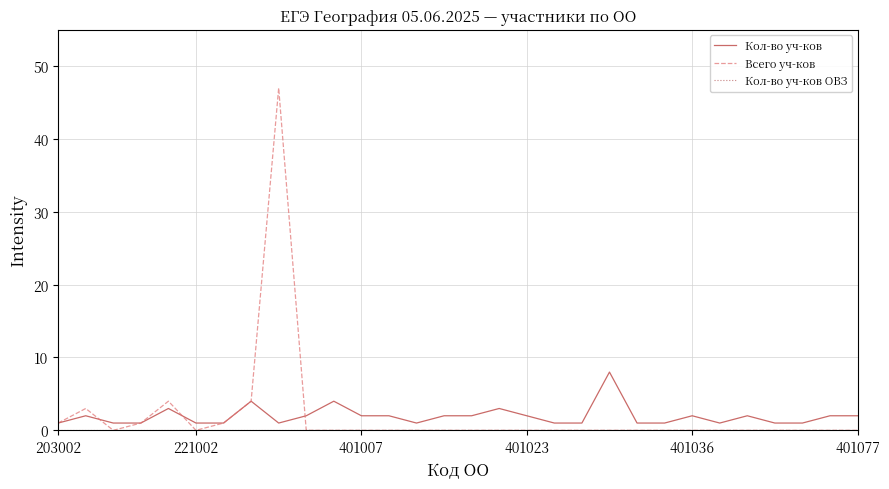

Which series has the widest spread of values?

Всего уч-ков